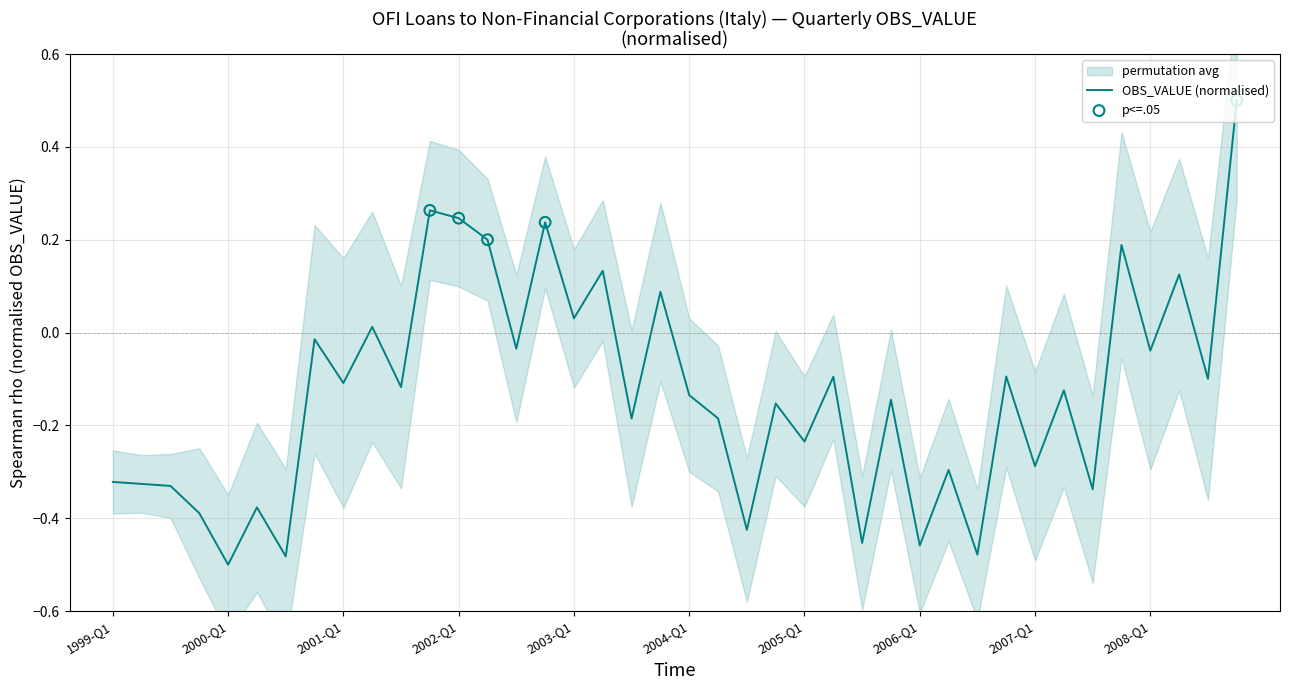

Which has a higher value, 2002-Q1 or 2006-Q3?

2002-Q1